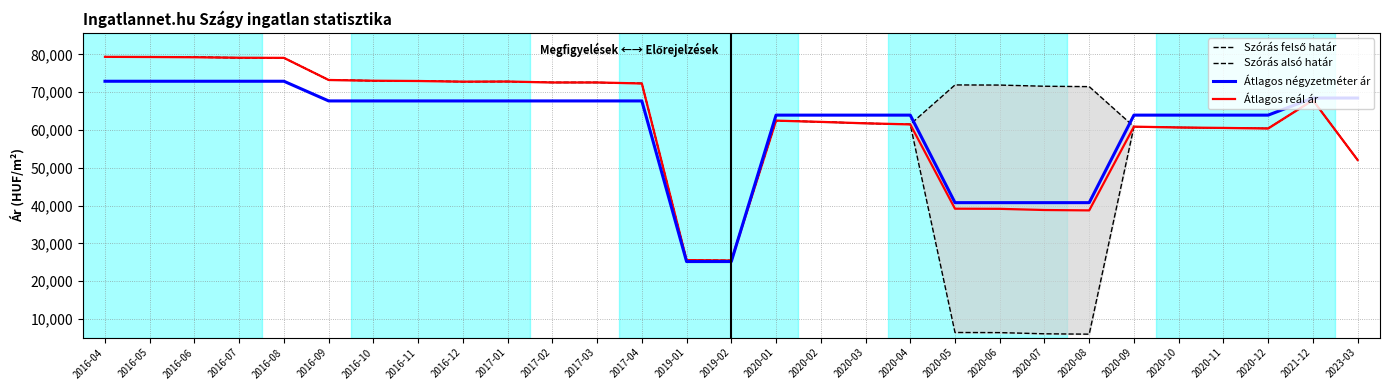

Which category has the lowest value in the Szórás felső határ series?

2019-02